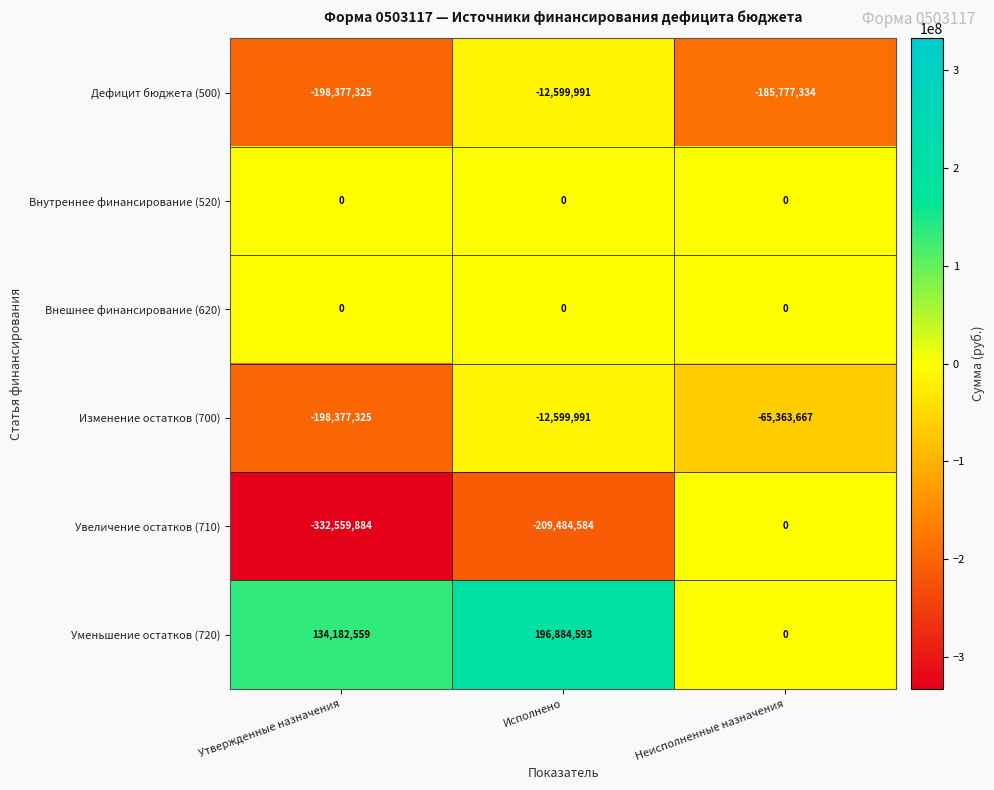

Between Исполнено and Неисполненные назначения, which series saw the biggest shift?

Увеличение остатков (710)